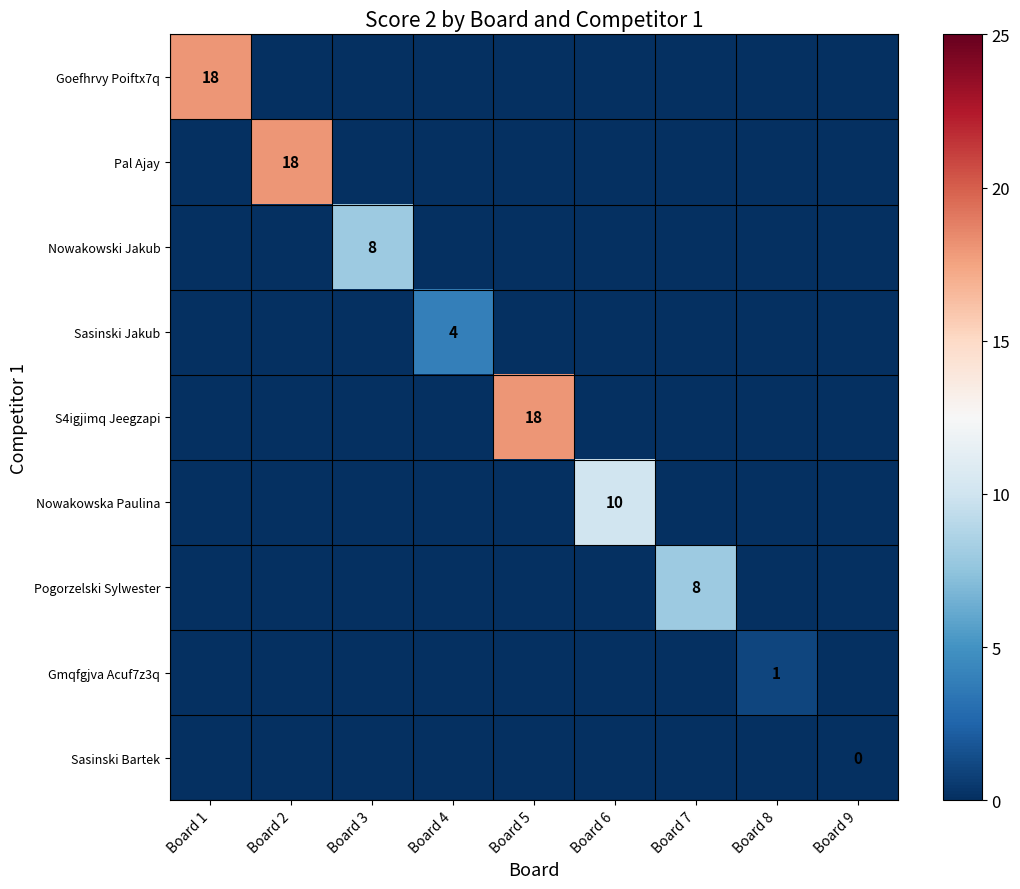

What is the difference between the maximum and minimum values in the Goefhrvy Poiftx7q series?

18